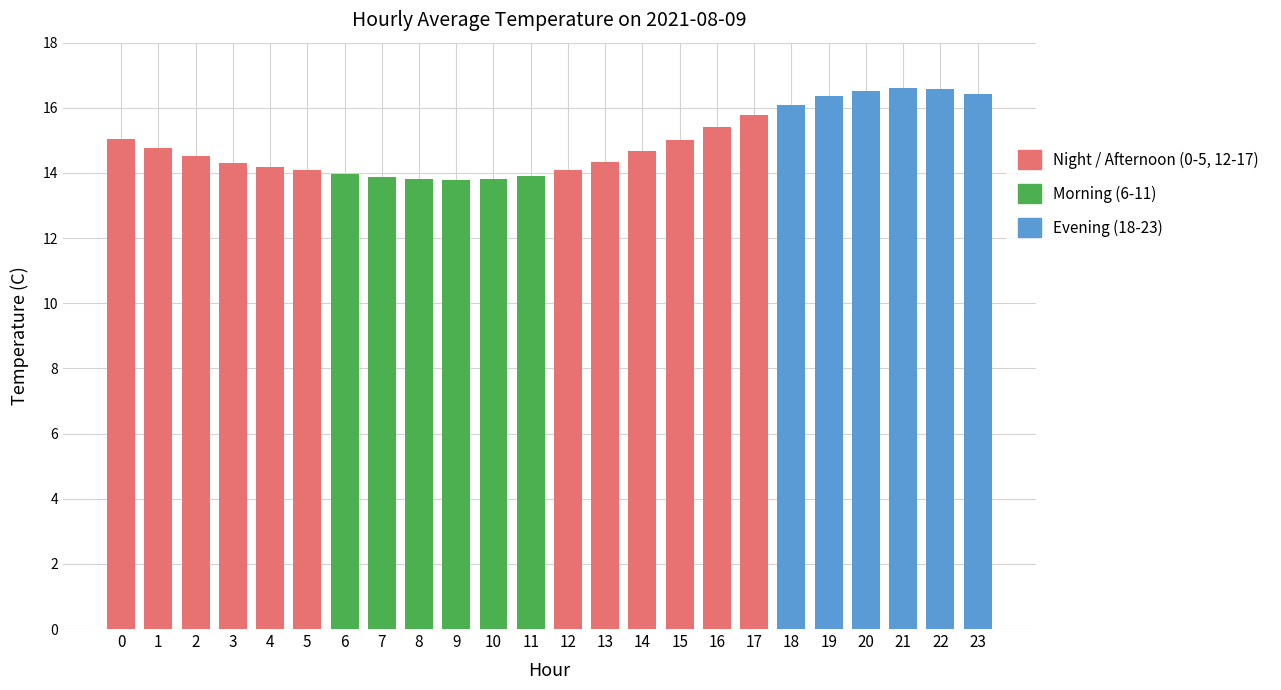

What is the value of the 15th bar from the left?

14.7